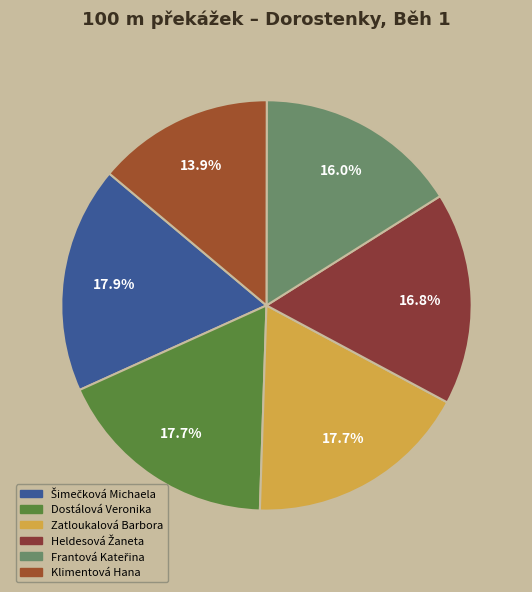

How many segments does this pie chart have?

6